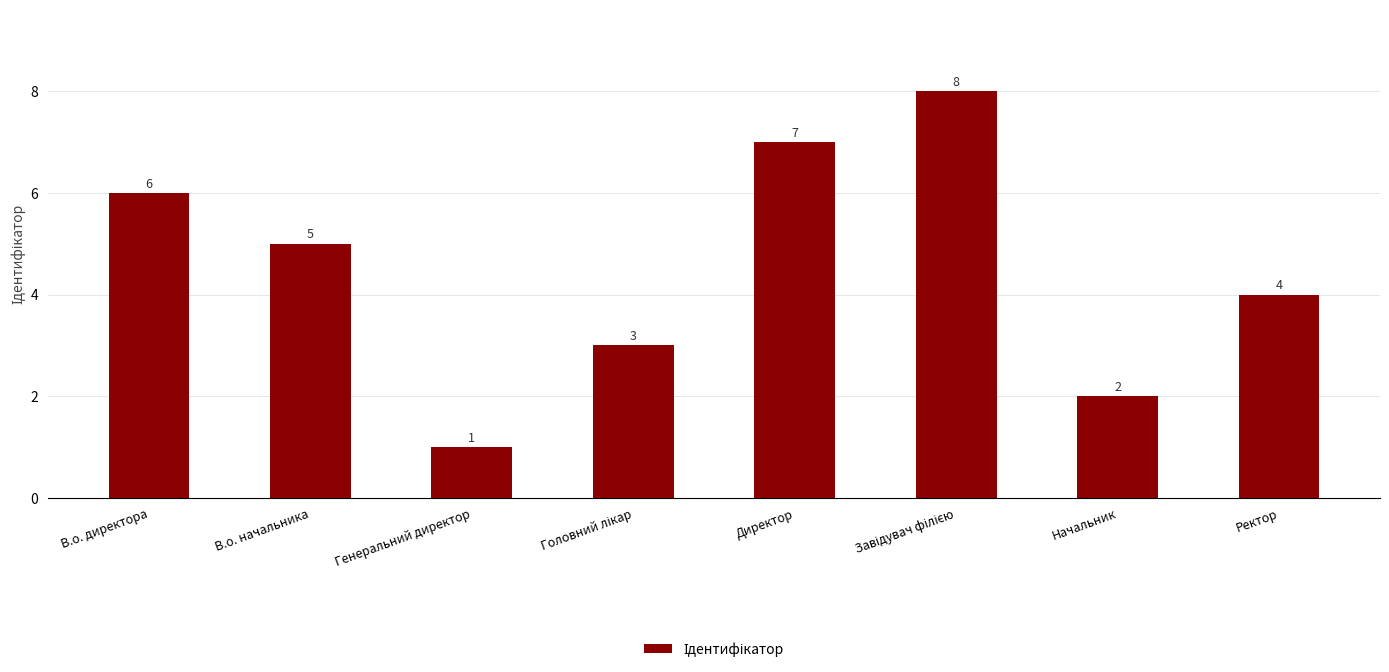

What is the greatest value displayed?

8